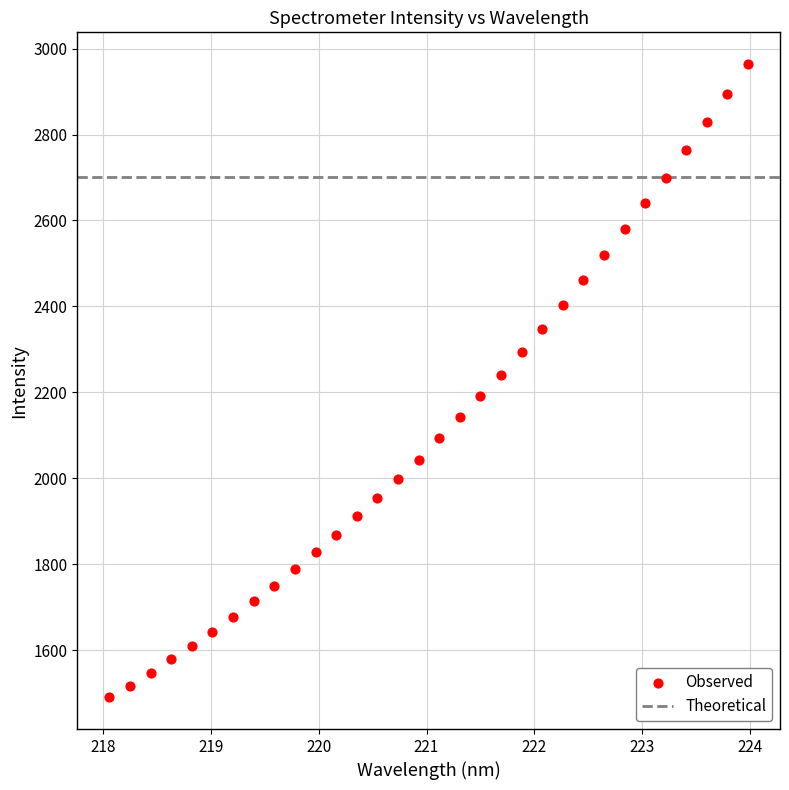

What is the range of Y values (max minus min)?

1473.9